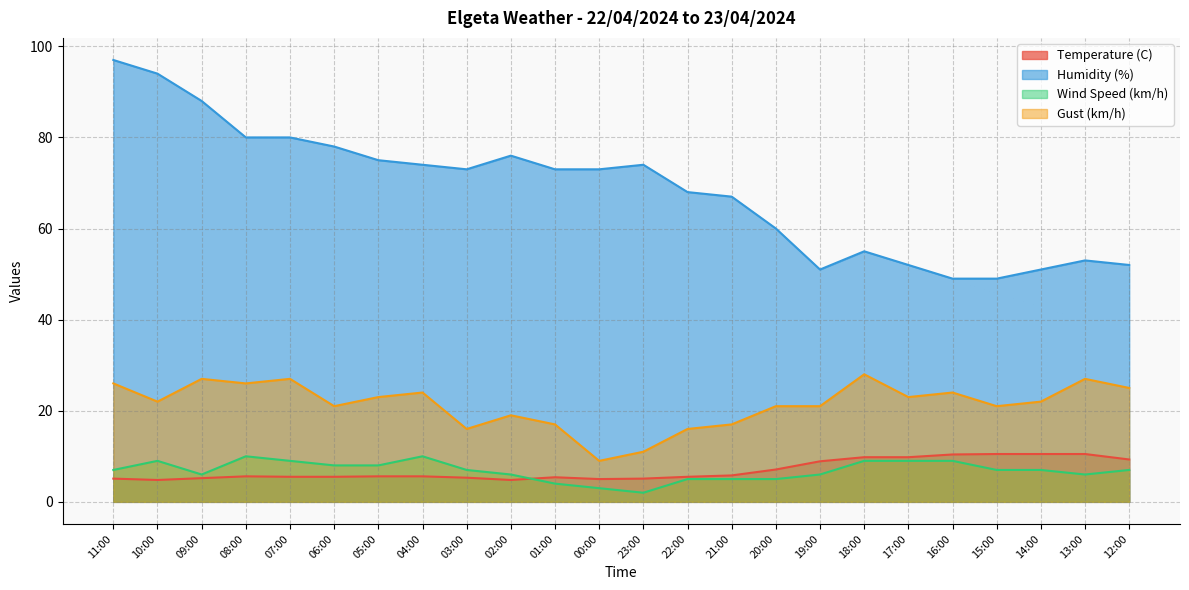

True or false: Gust (km/h) and Wind Speed (km/h) cross at least once.

False